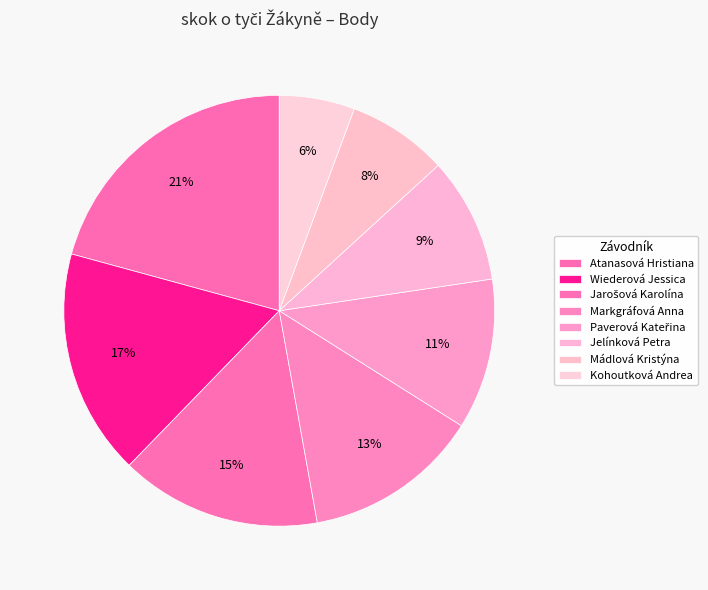

Count the number of slices in the pie.

8